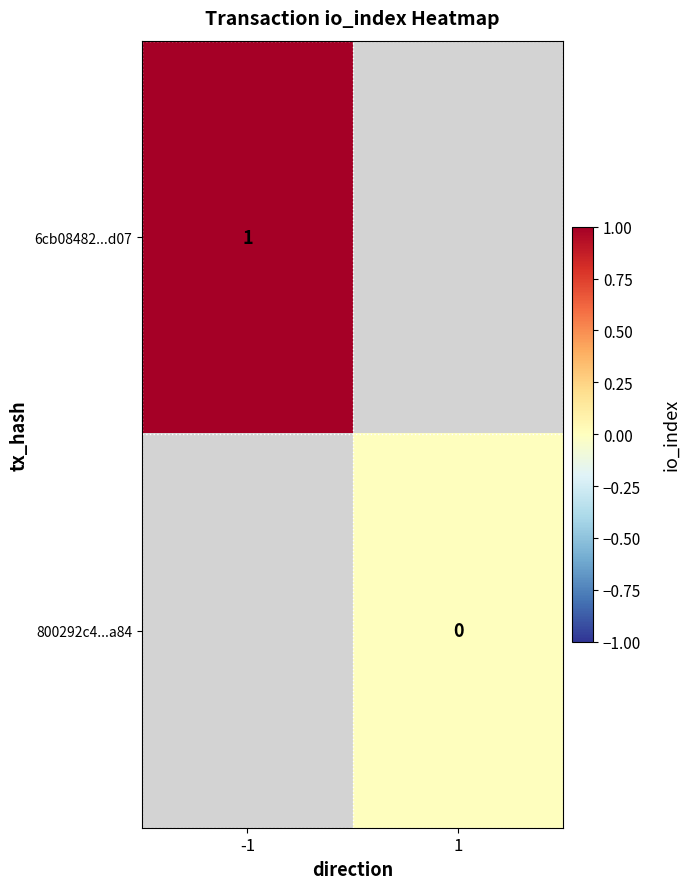

True or false: 800292c4...a84 has a value of 0.0 at 1.

True